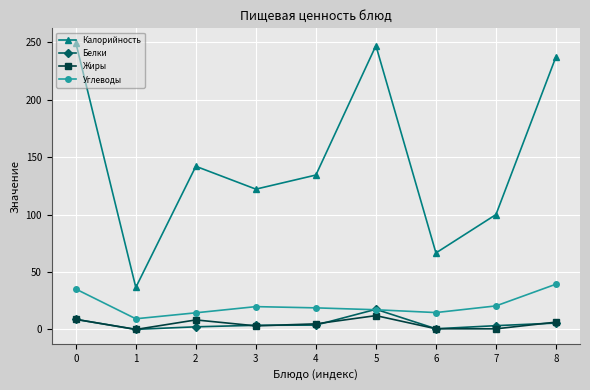

What is the highest value of the Жиры series?

12.1